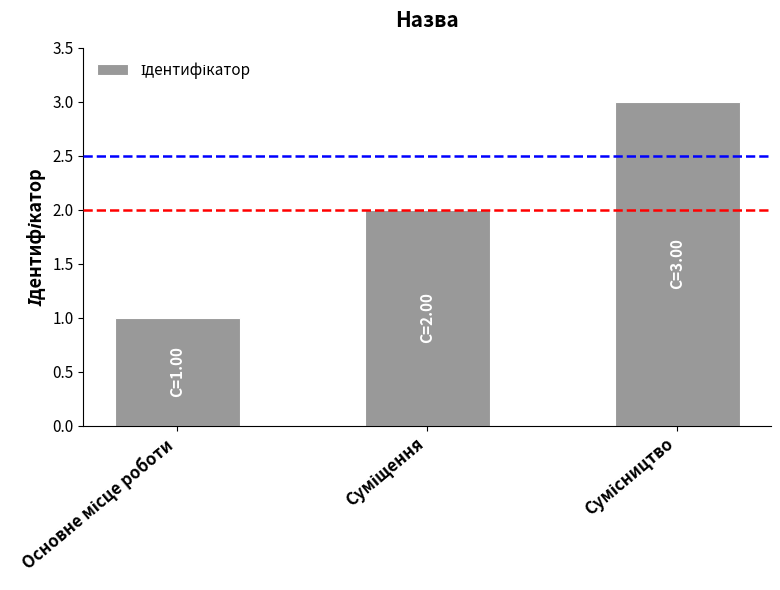

What is the maximum value shown in the chart?

3